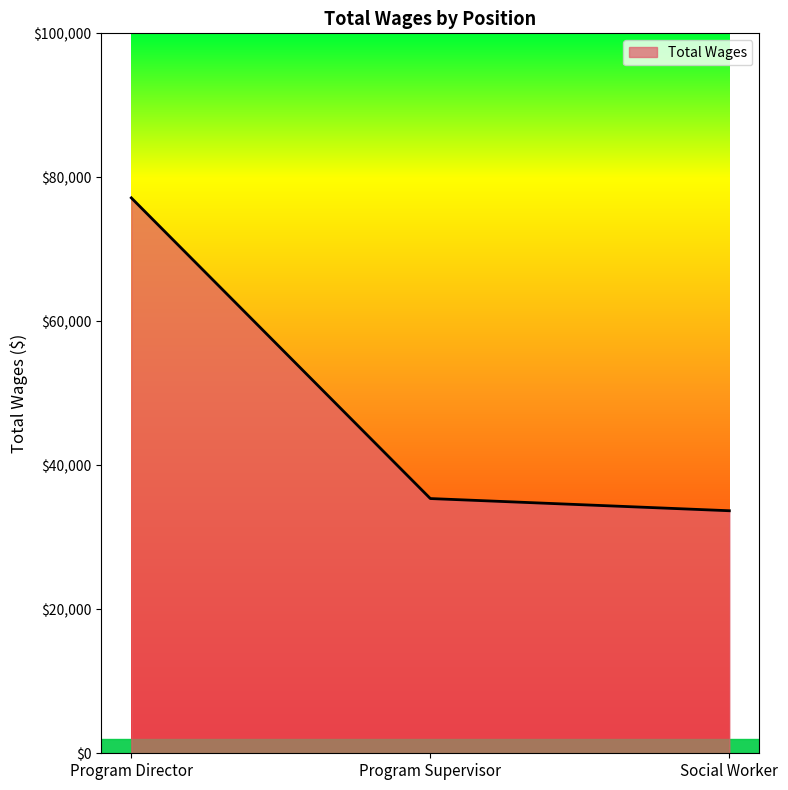

How many lines are shown in the chart?

1